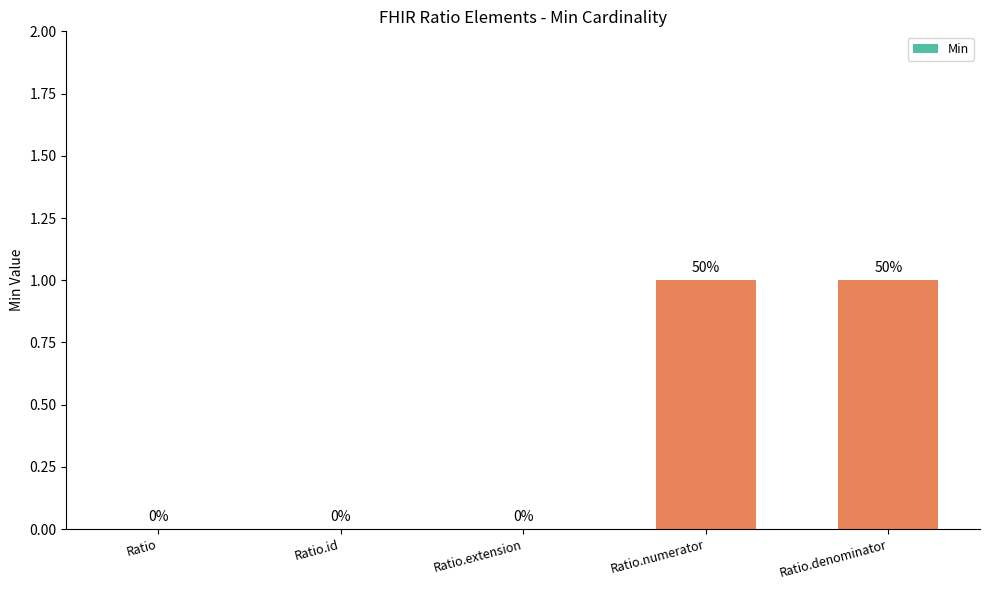

True or false: the data shows 0 at Ratio.extension.

True